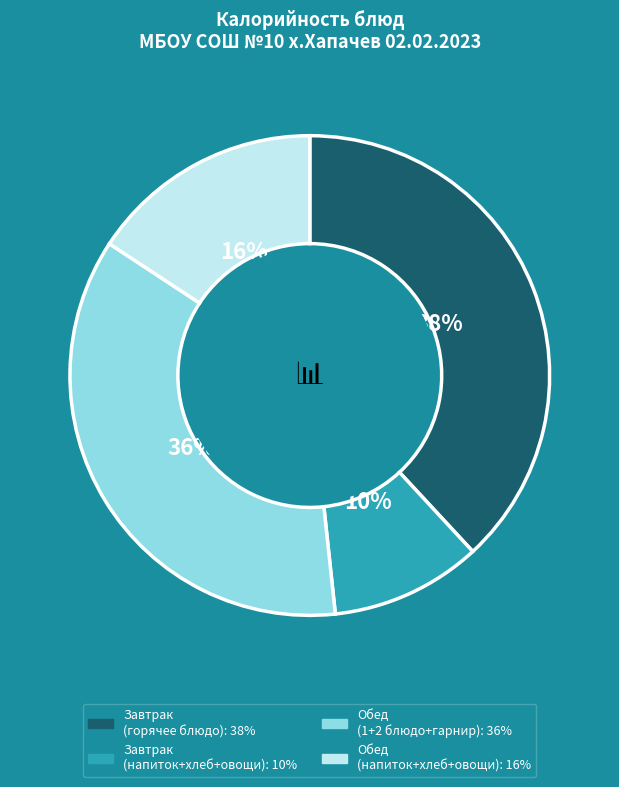

To the nearest percent, what is the average slice percentage?

25%